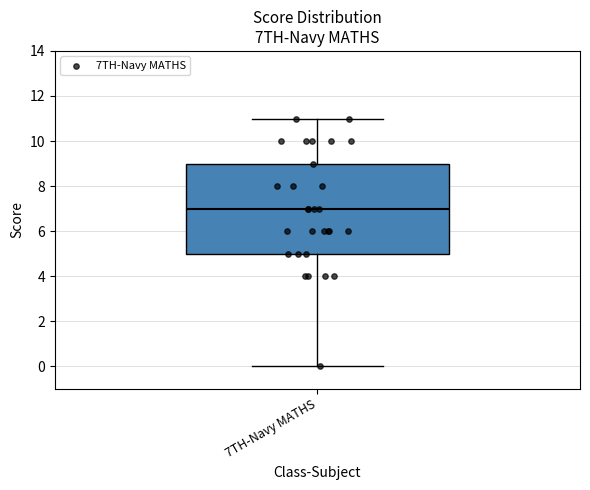

Transcribe this box plot: give where the median line is, the range the box spans, and where the two whiskers end, as read against the y-axis. The values are not printed on the chart, so give them approximately, as read against the axis.

median 7, box 5 to 9, whiskers 0 to 11